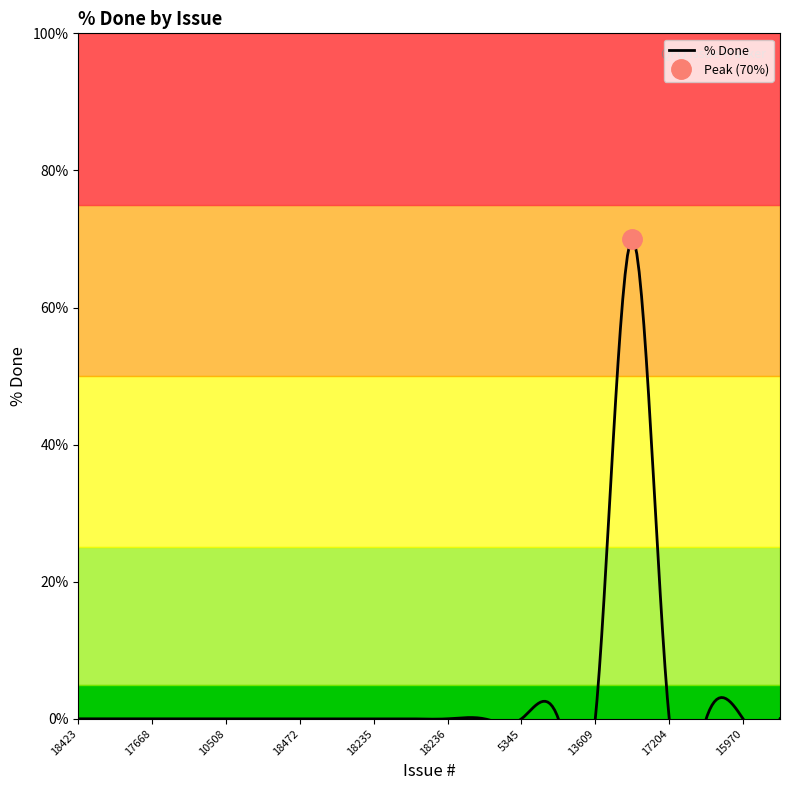

True or false: the data shows -24 at 13609.

False